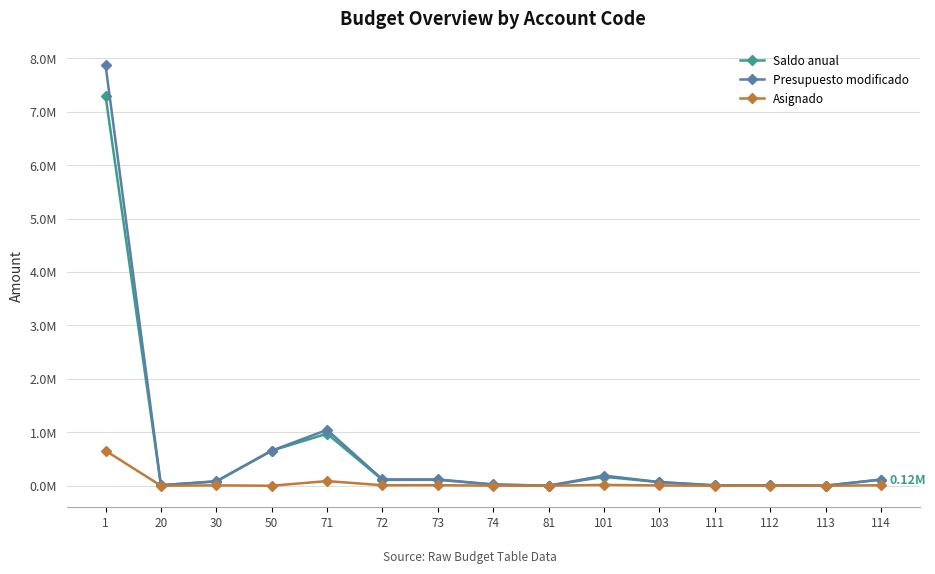

Rank the series at 101 from highest to lowest value.

Presupuesto modificado, Saldo anual, Asignado